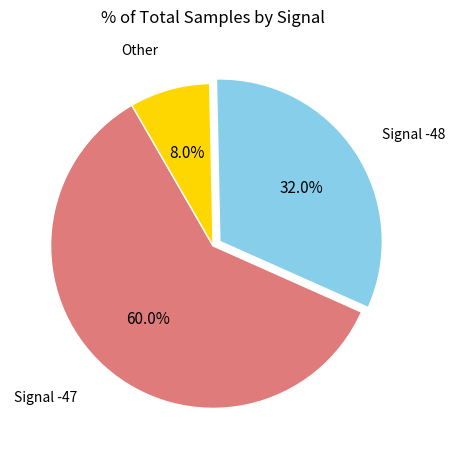

Is there any slice that represents more than half of the pie?

Yes